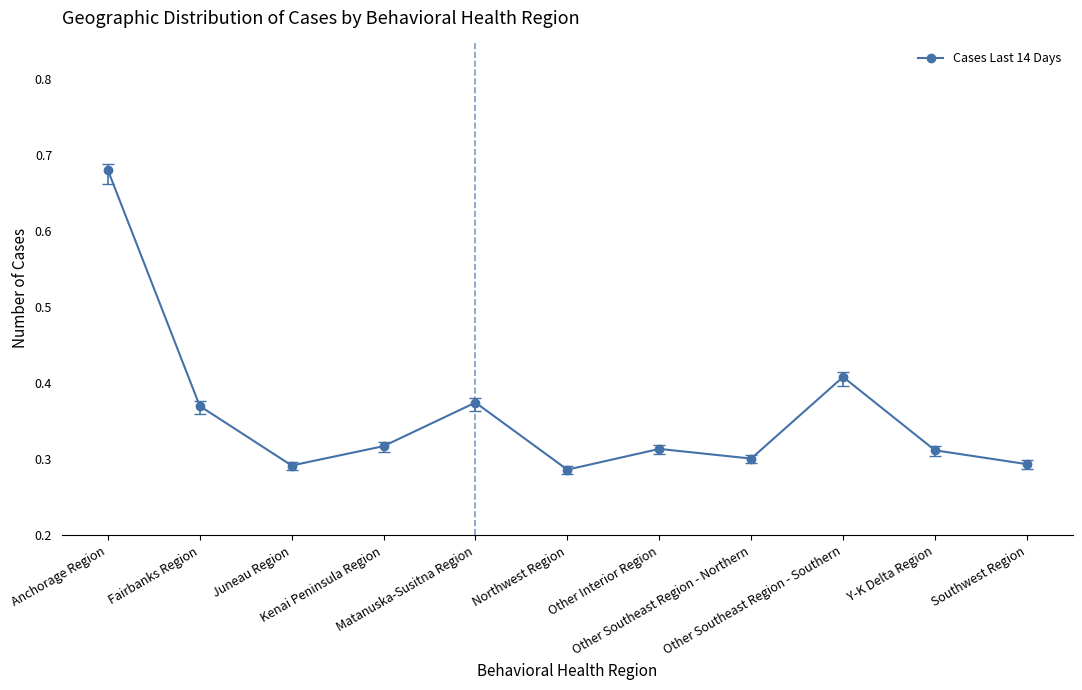

Count the values in the range 0 to 1.

11